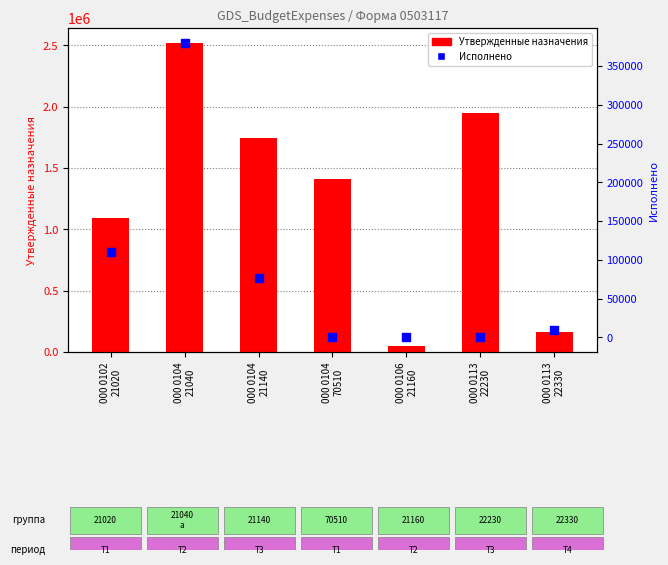

What is the total value across all series at 000 0104
21140?

1818141.9